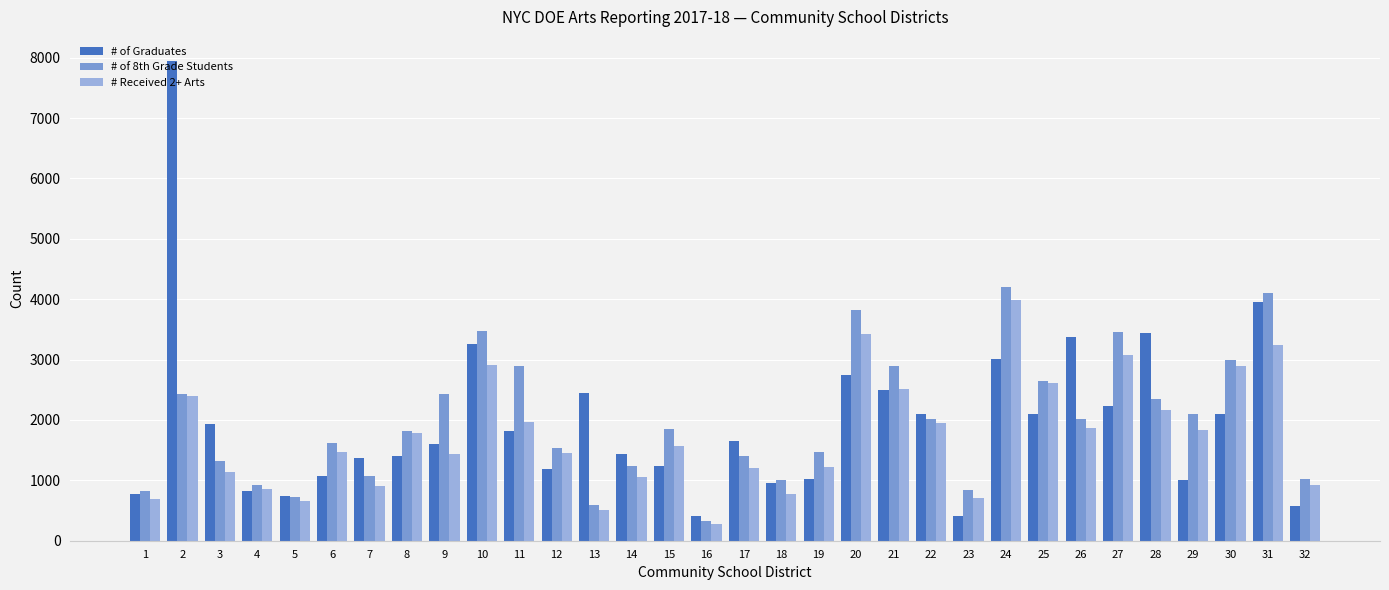

What is the sum of all # of Graduates values?

62605